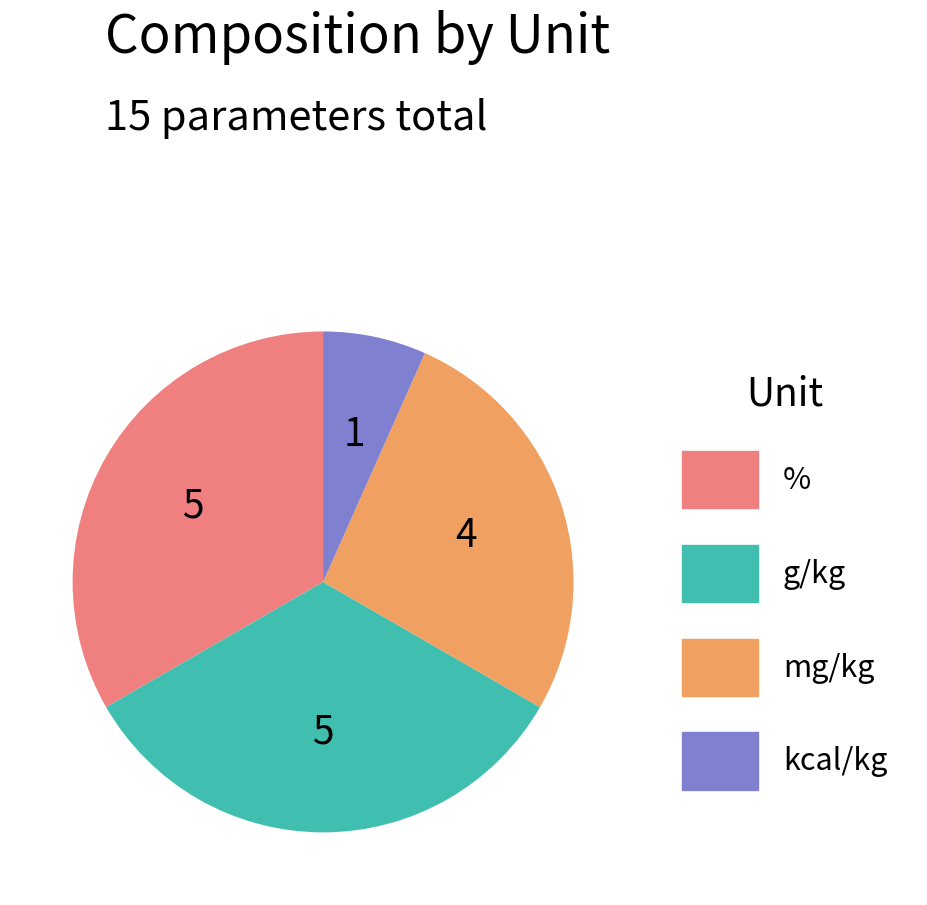

Is there any slice that represents more than half of the pie?

No